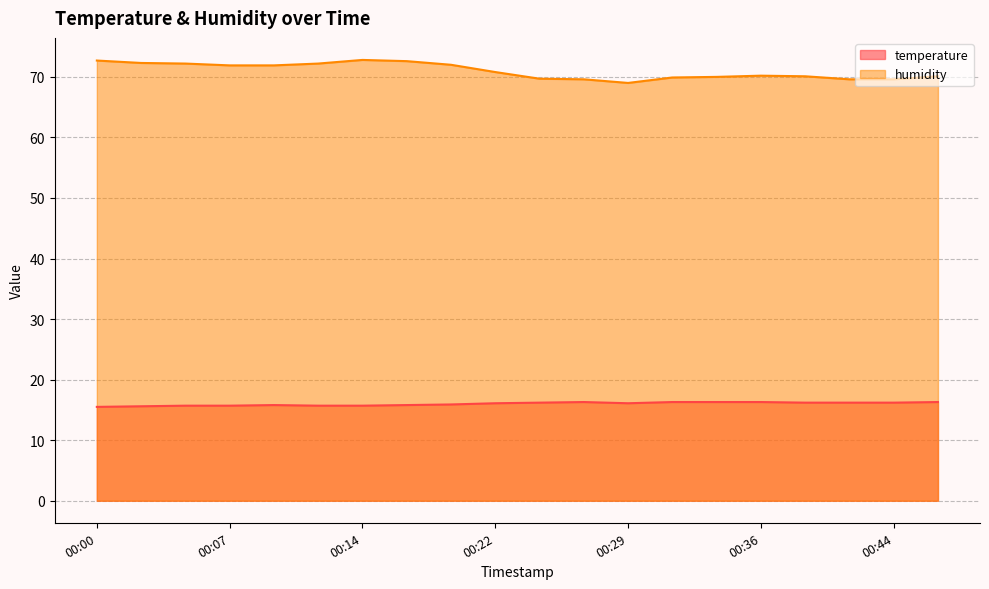

True or false: temperature and humidity cross at least once.

False